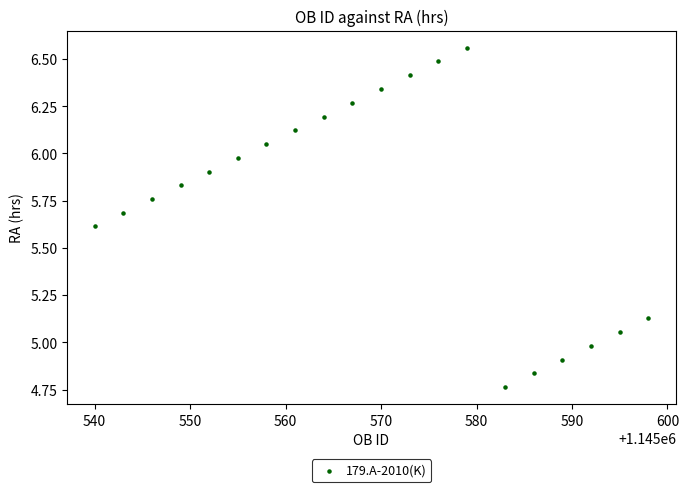

What is the range of X values (max minus min)?

58.0